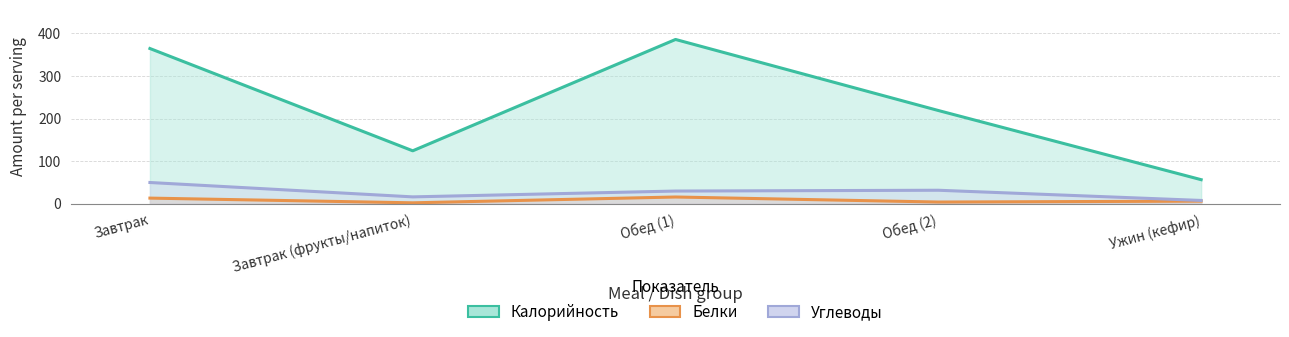

What is the smallest value displayed?

1.7